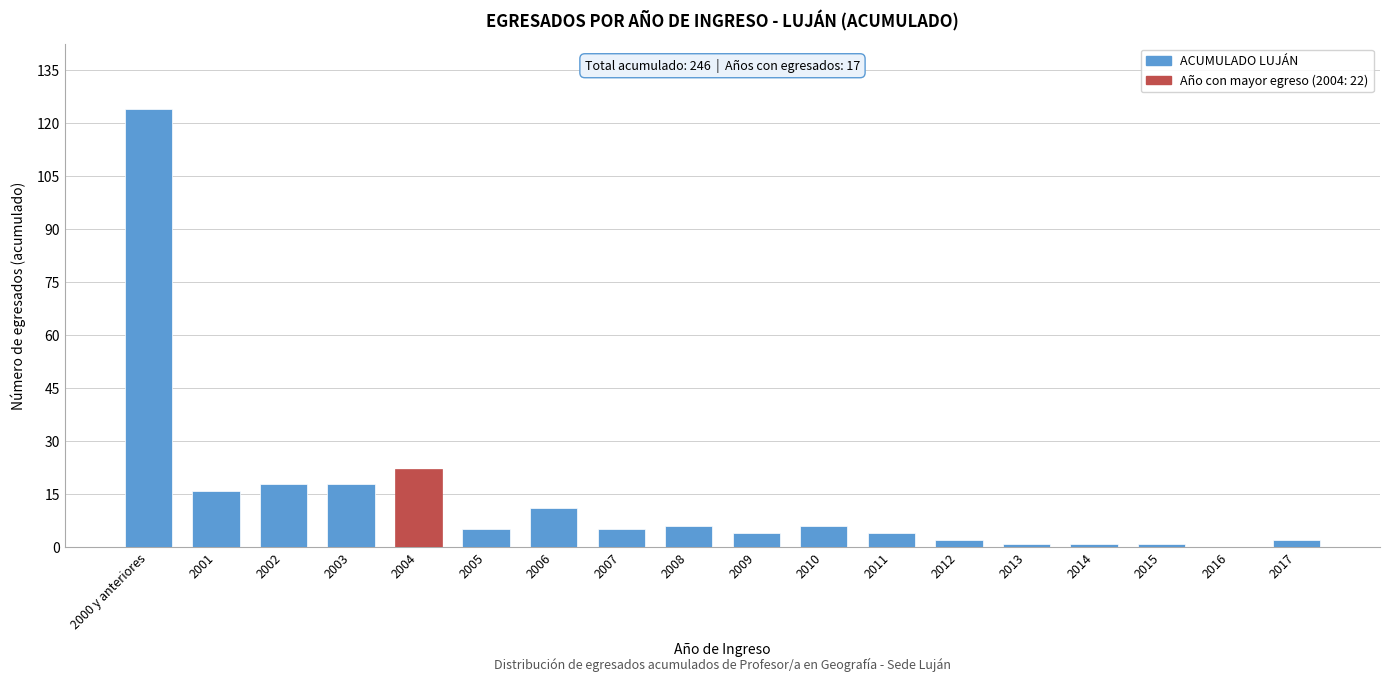

Reading right to left, list all the values displayed in this chart.

2017=2	2016=0	2015=1	2014=1	2013=1	2012=2	2011=4	2010=6	2009=4	2008=6	2007=5	2006=11	2005=5	2004=22	2003=18	2002=18	2001=16	2000 y anteriores=124